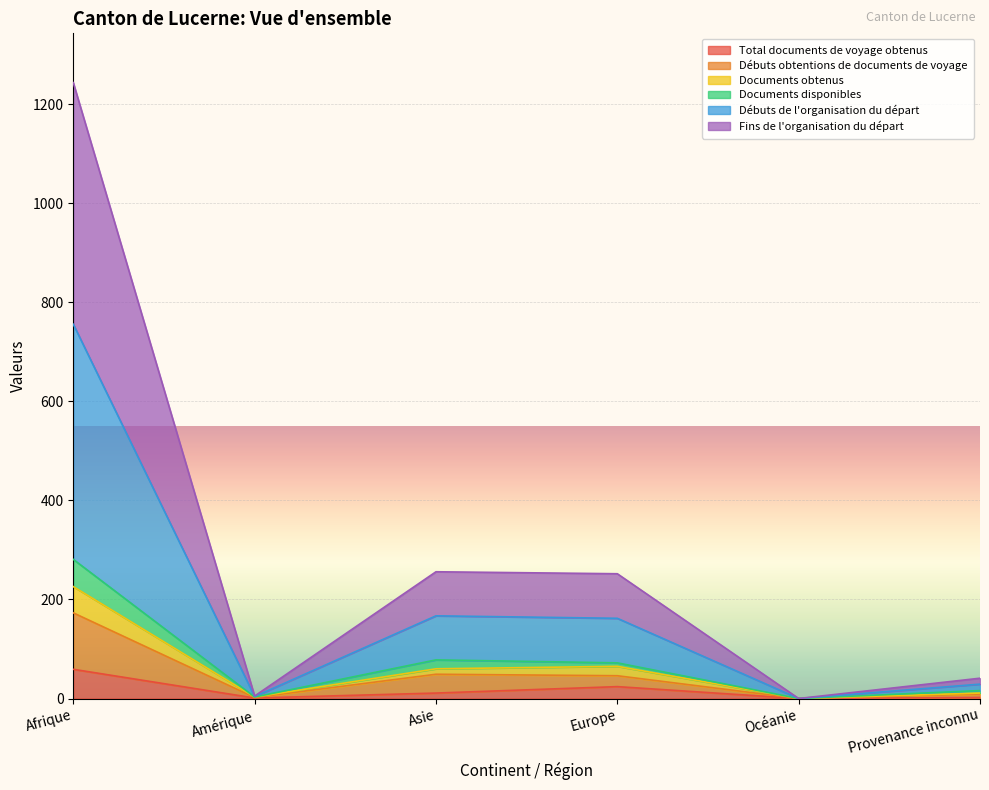

True or false: Documents disponibles and Débuts de l'organisation du départ cross at least once.

False